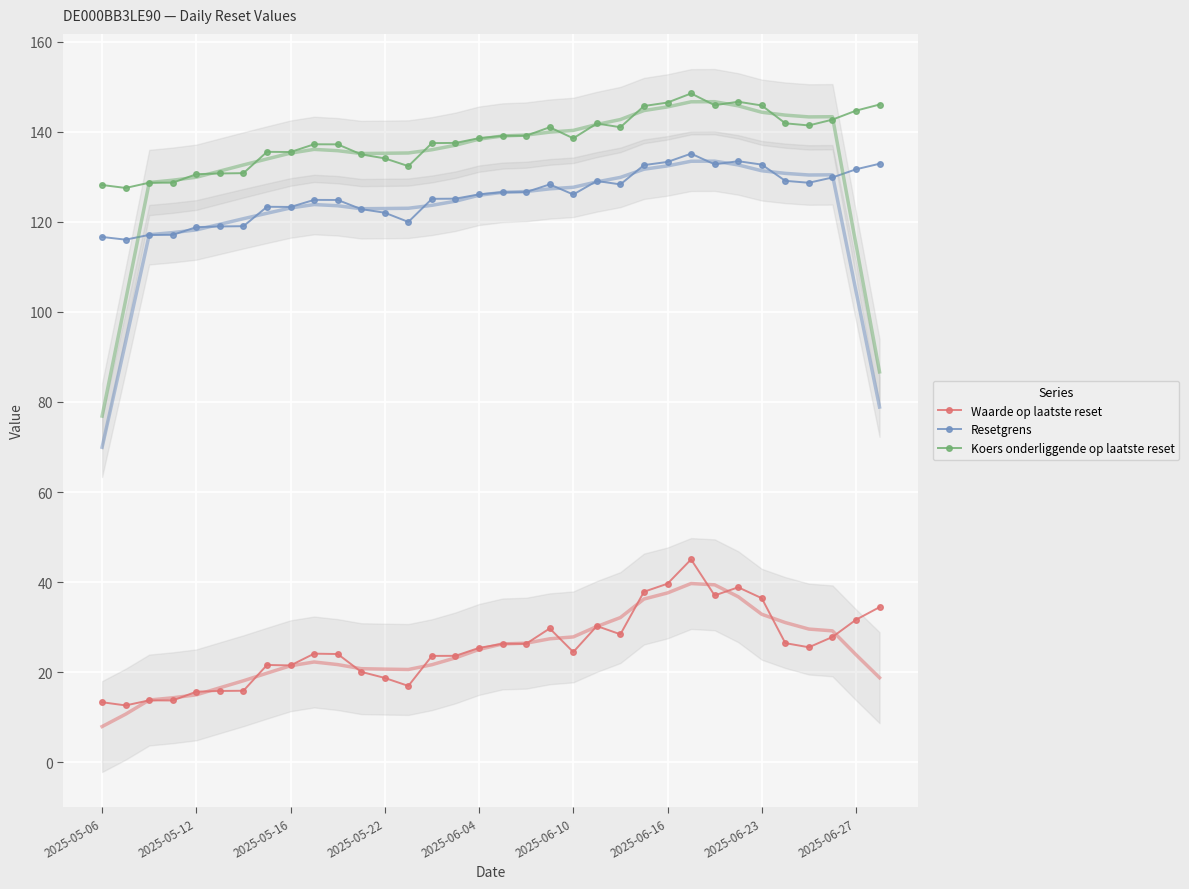

Which series has the widest spread of values?

Waarde op laatste reset